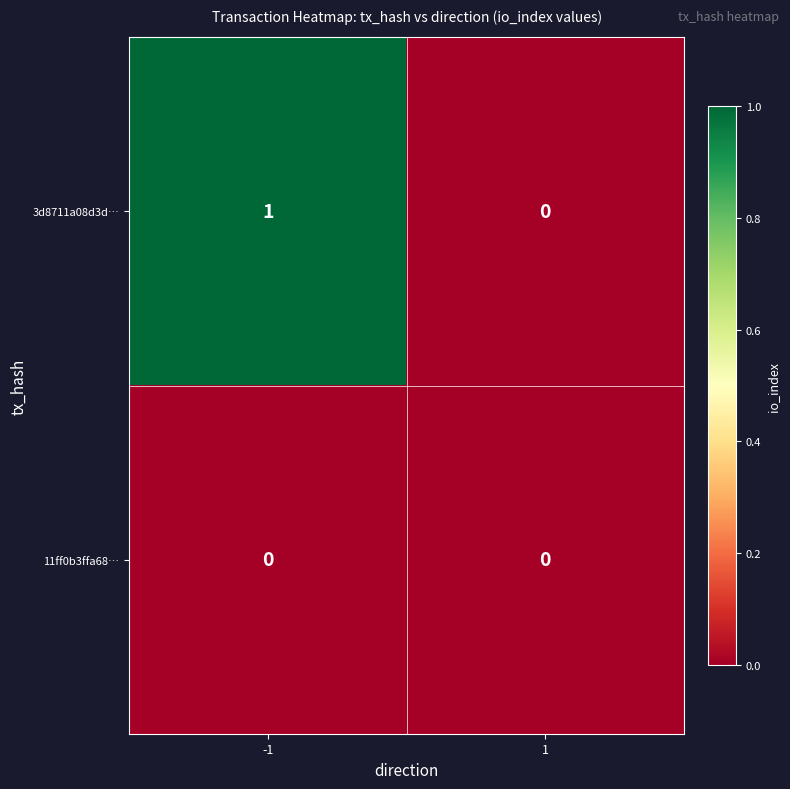

True or false: 11ff0b3ffa68… has a value of 0 at -1.

True